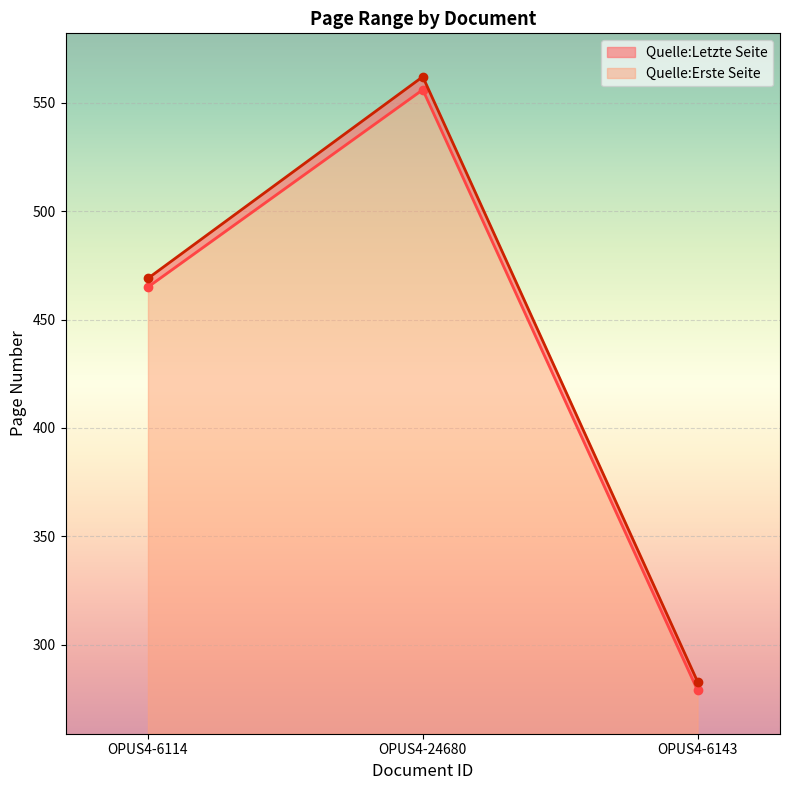

What is the total value across all series at OPUS4-6114?

934